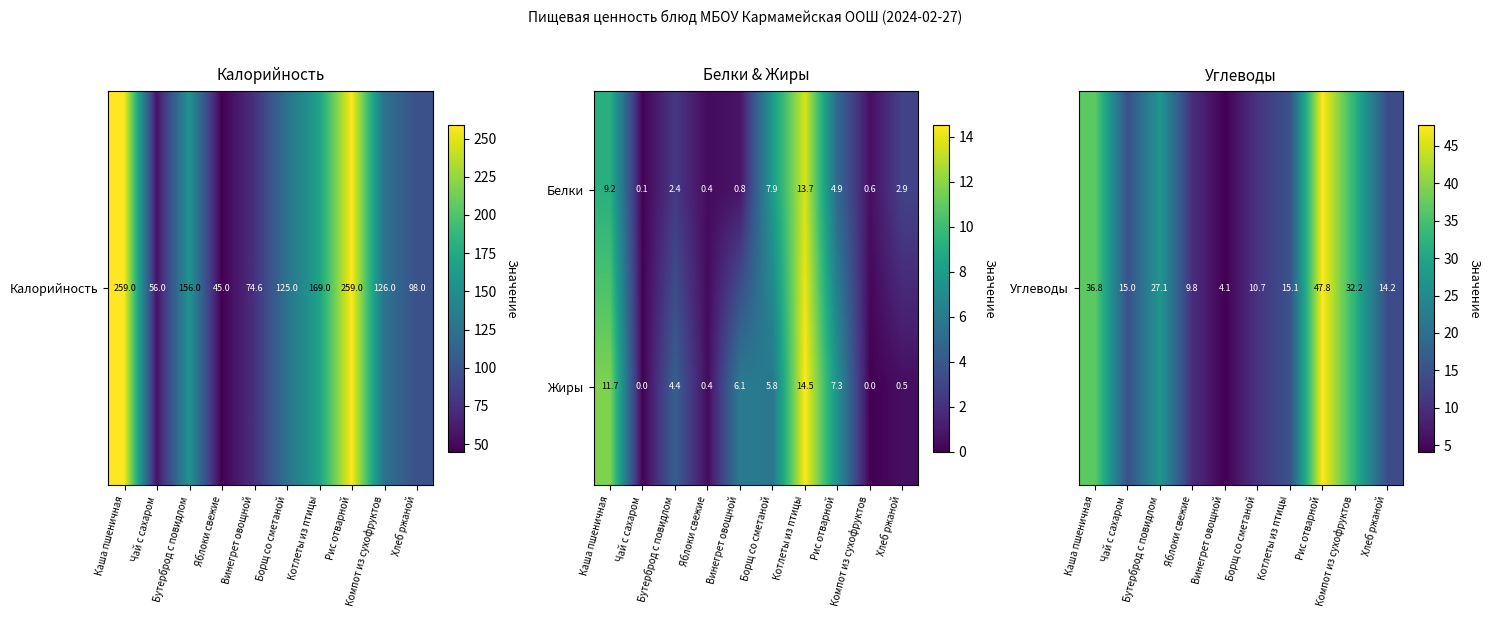

Is it true that Жиры equals 0.4 at Яблоки свежие?

True